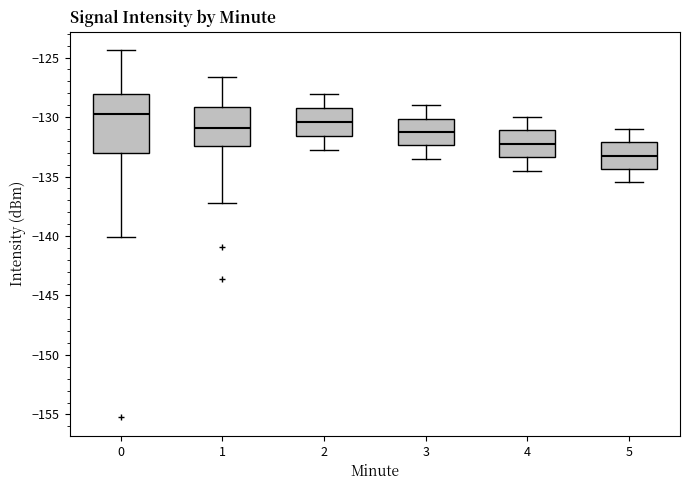

Which box is the tallest, from its lower edge to its upper edge?

0